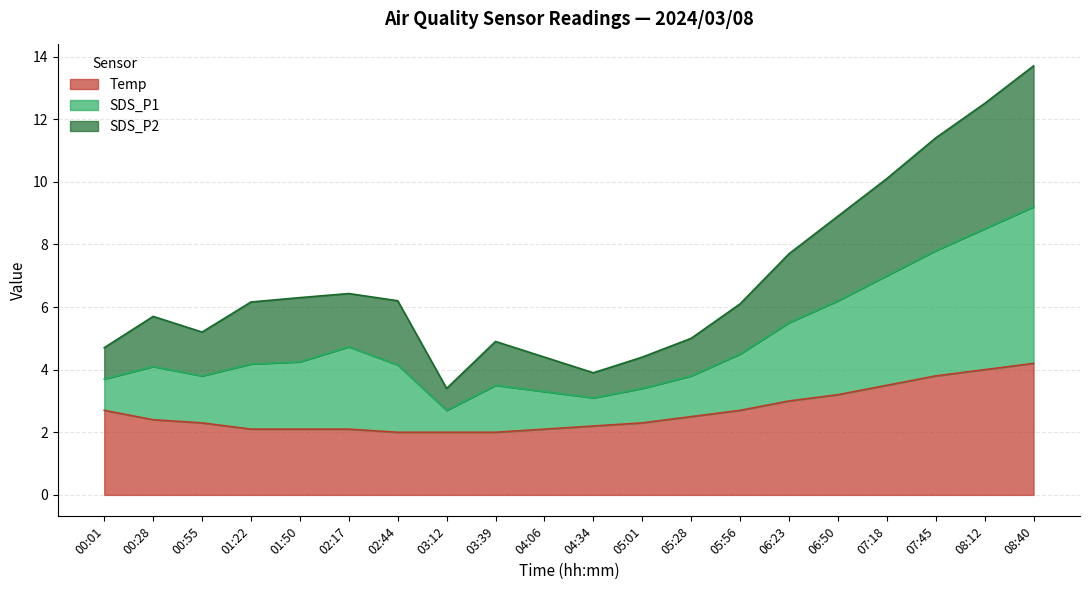

True or false: SDS_P1 and Temp intersect in this chart.

False